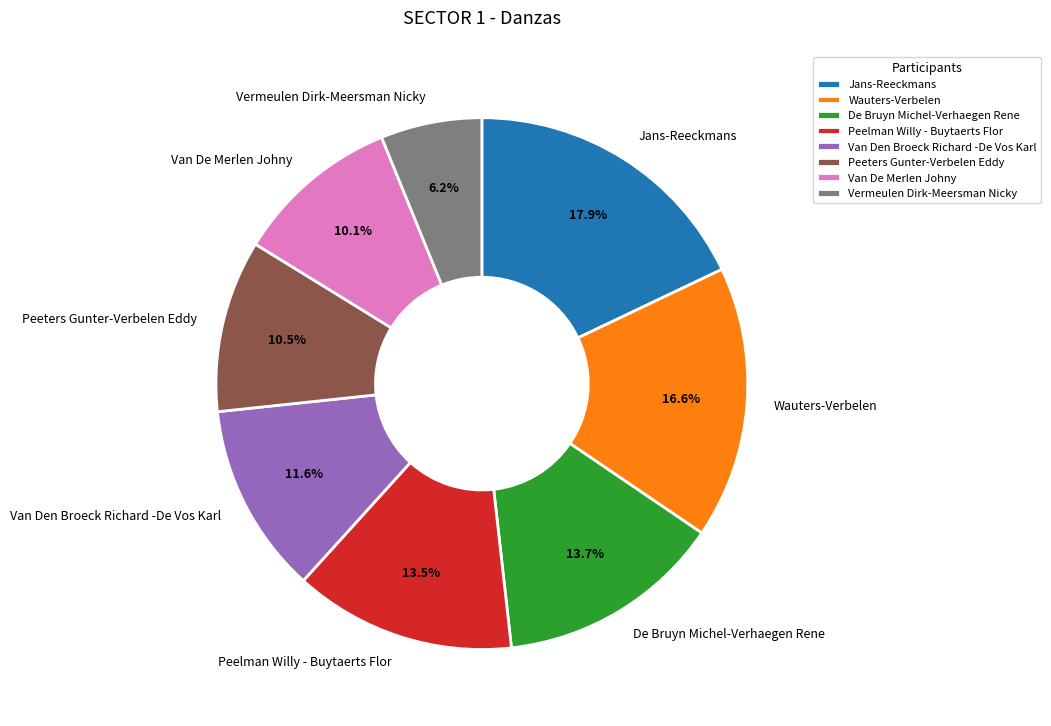

True or false: De Bruyn Michel-Verhaegen Rene accounts for 20% of the total.

False